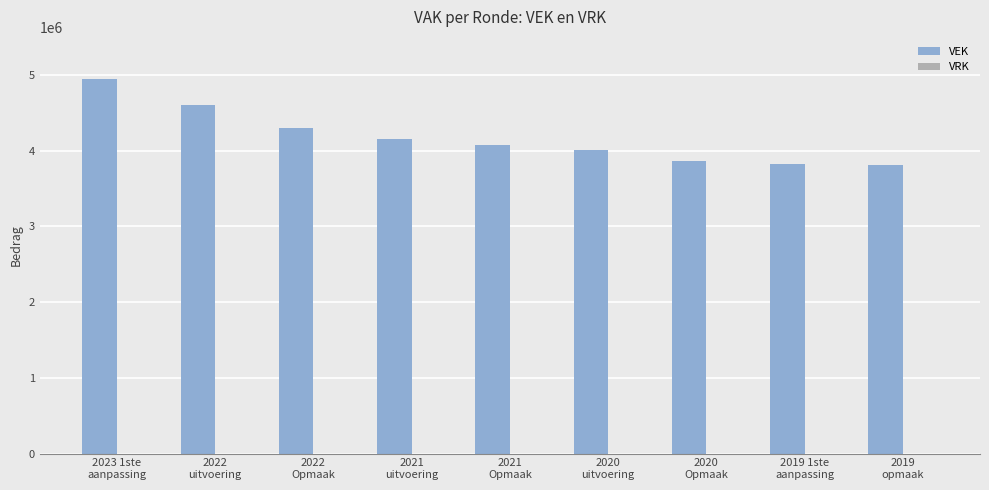

What is the label of the 8th bar from the right?

2022
uitvoering